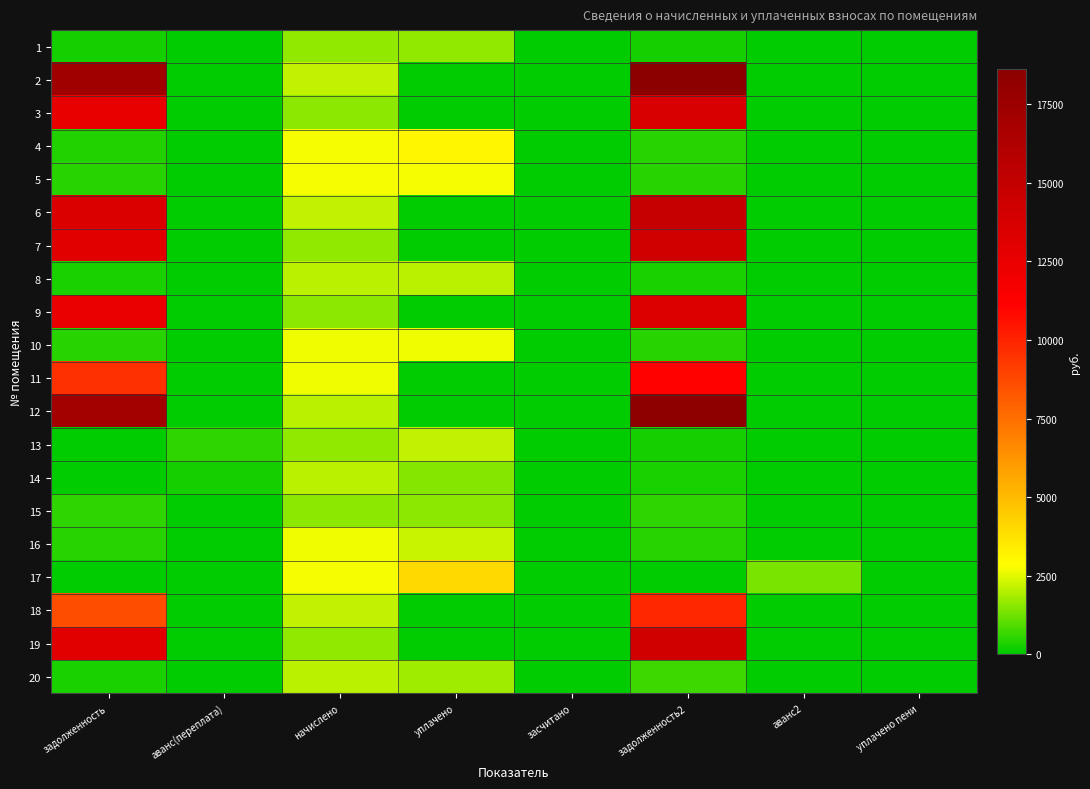

At which category does the chart reach its peak across all series?

задолженность2